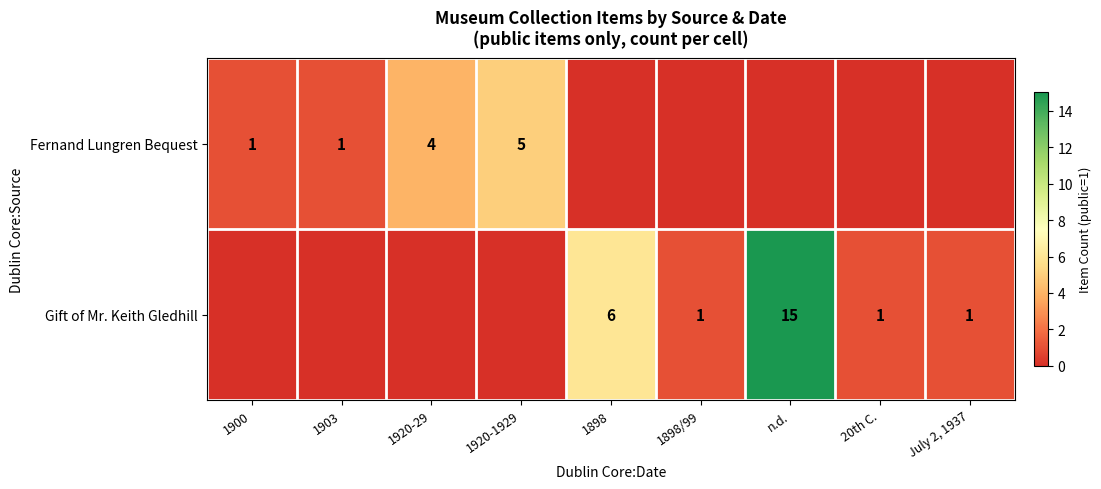

The Fernand Lungren Bequest series shows 0 at 1903. True or false?

False